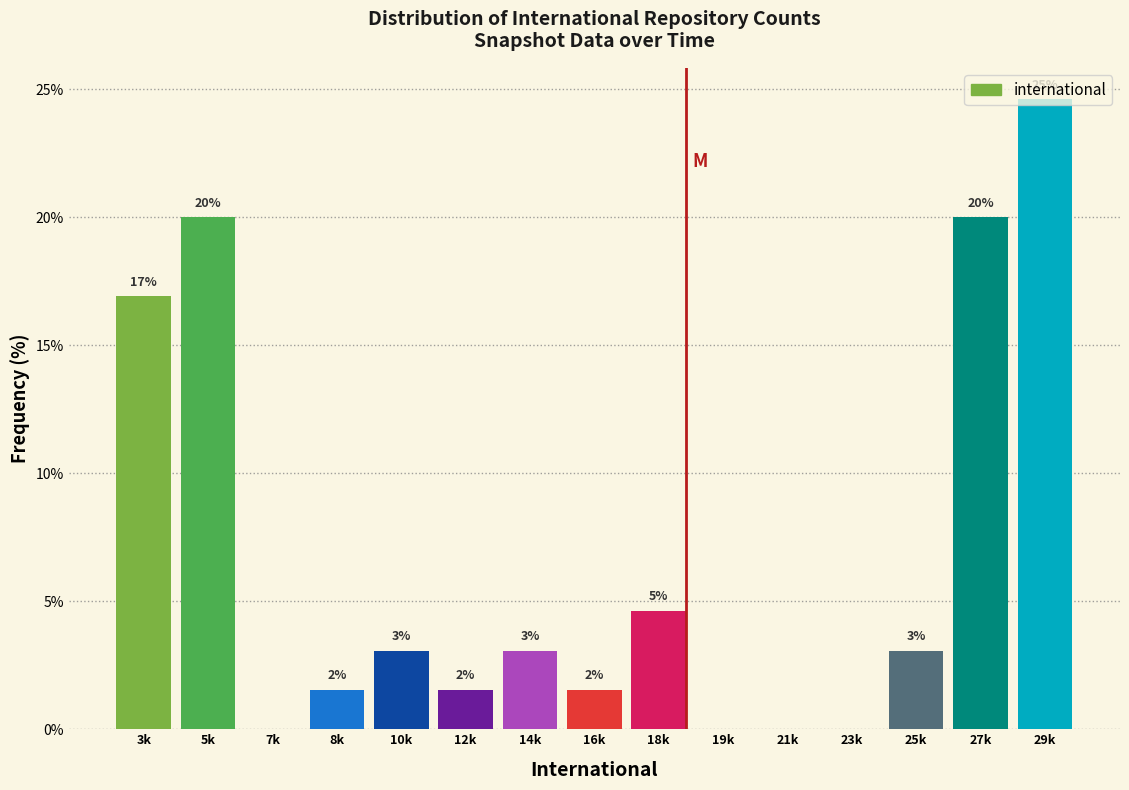

Are the bars horizontal?

No